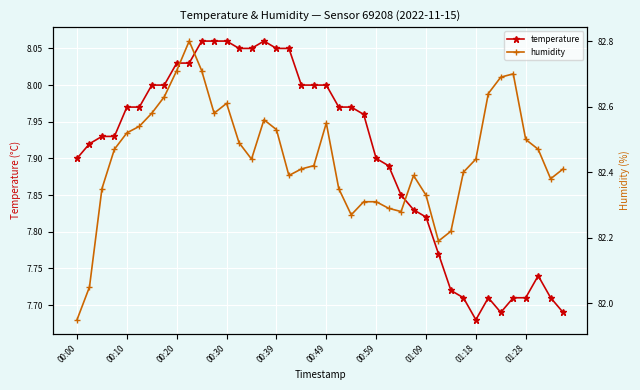

True or false: temperature and humidity cross at least once.

False